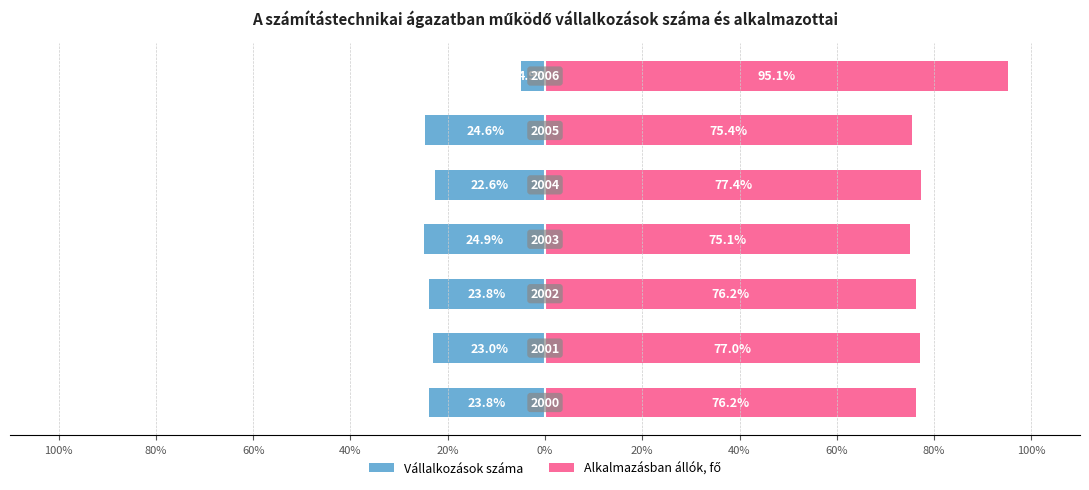

What is the lowest value of the Vállalkozások száma series?

-24.9